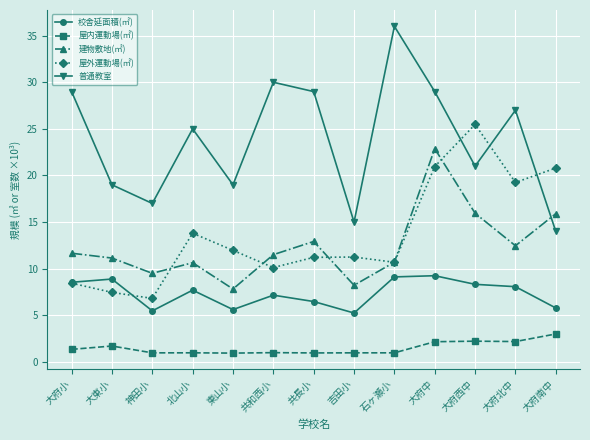

What is the maximum value for 建物敷地(㎡)?

22.9